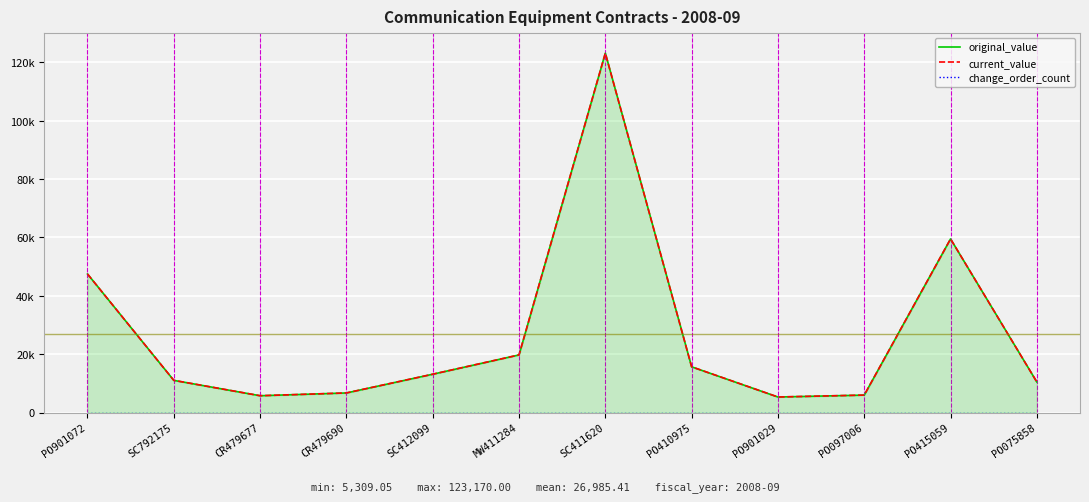

At which label does current_value first exceed 13120?

PO901072